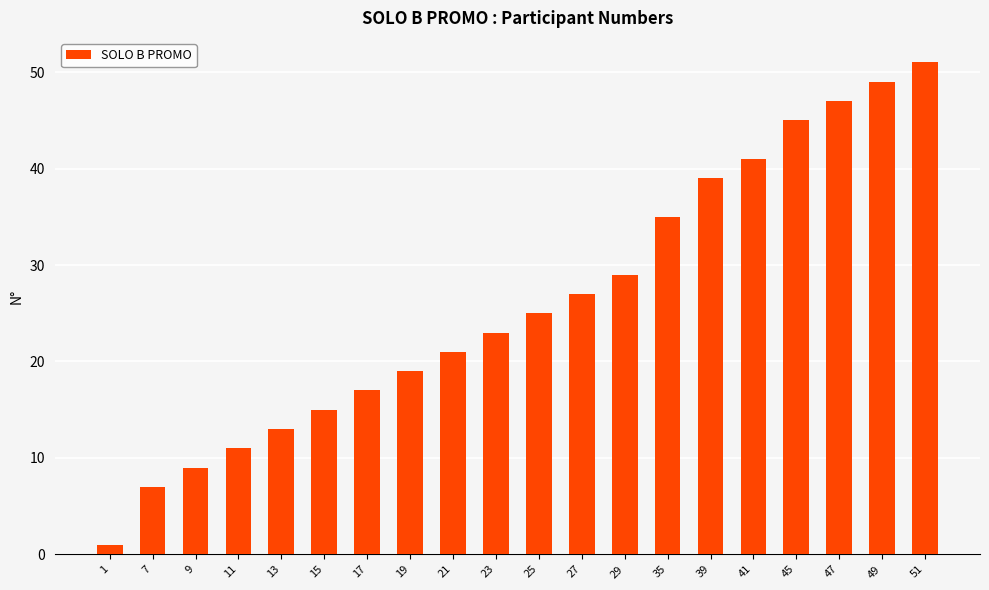

How many distinct data groups are displayed?

1